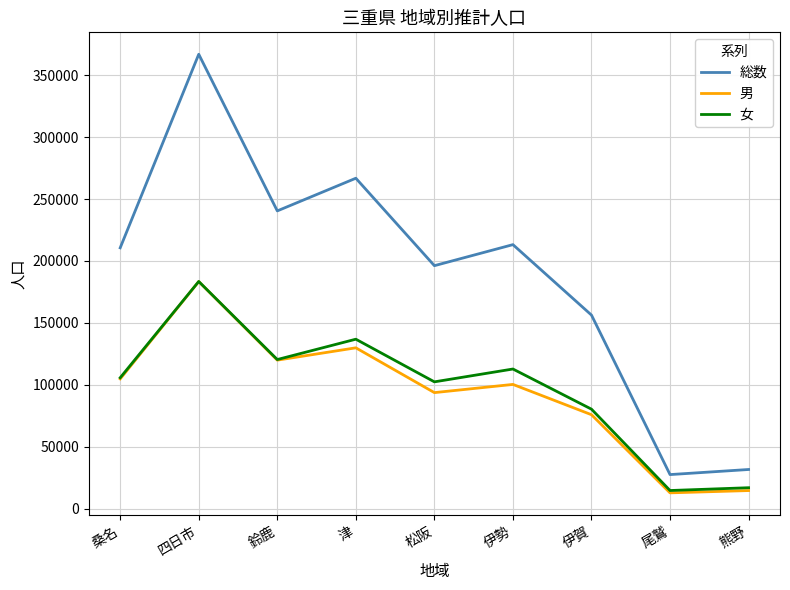

Reading left to right, extract all data points from this chart.

総数: 210608	366817	240410	266775	196200	213181	156318	27608	31712
男: 104839	183376	119960	129909	93755	100377	75925	12861	14709
女: 105769	183441	120450	136866	102445	112804	80393	14747	17003